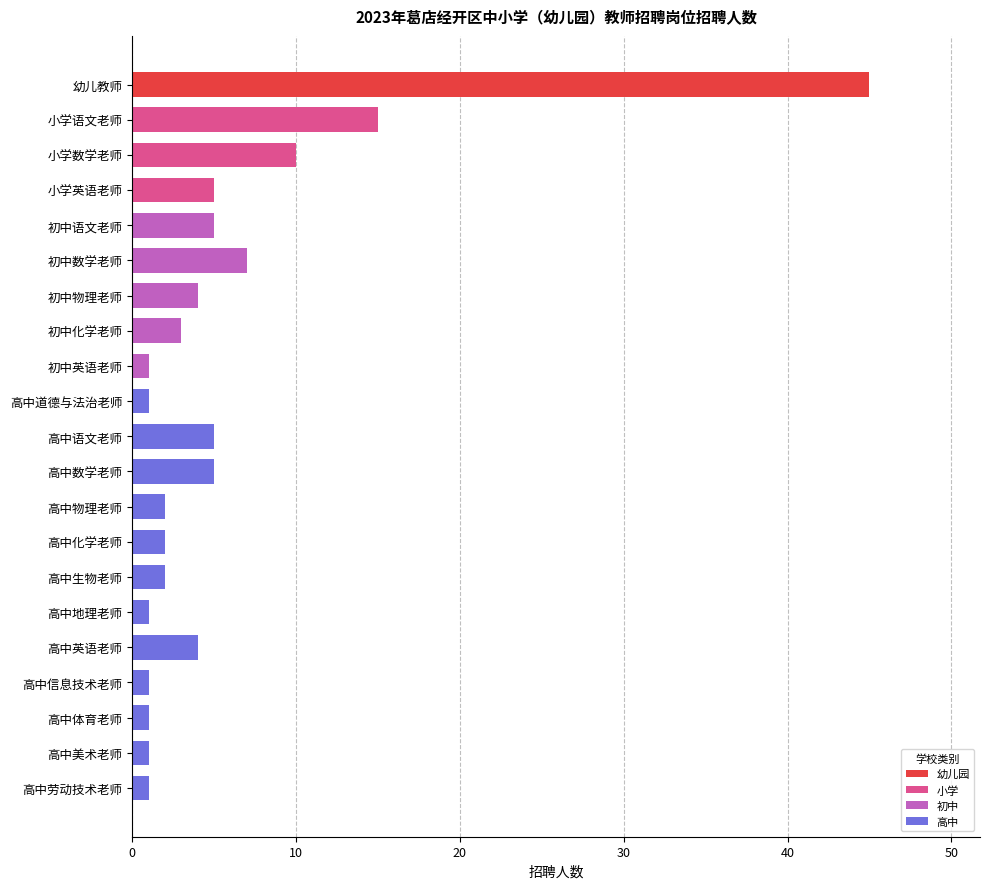

What is the difference between the maximum and minimum values?

44